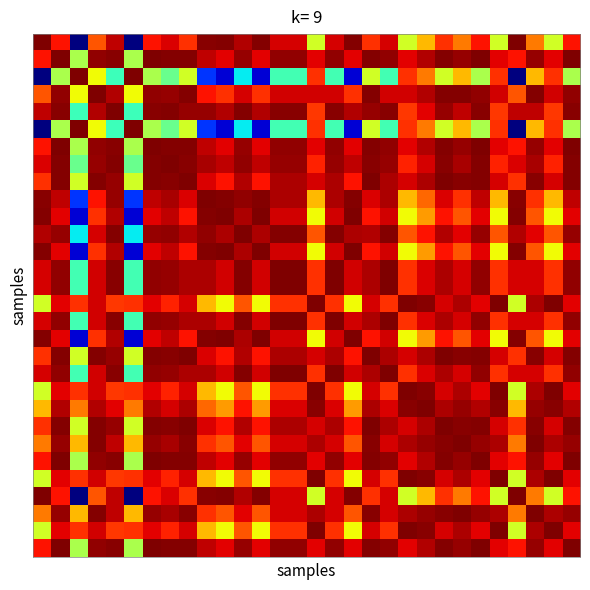

Which category has the lowest value across all series?

2